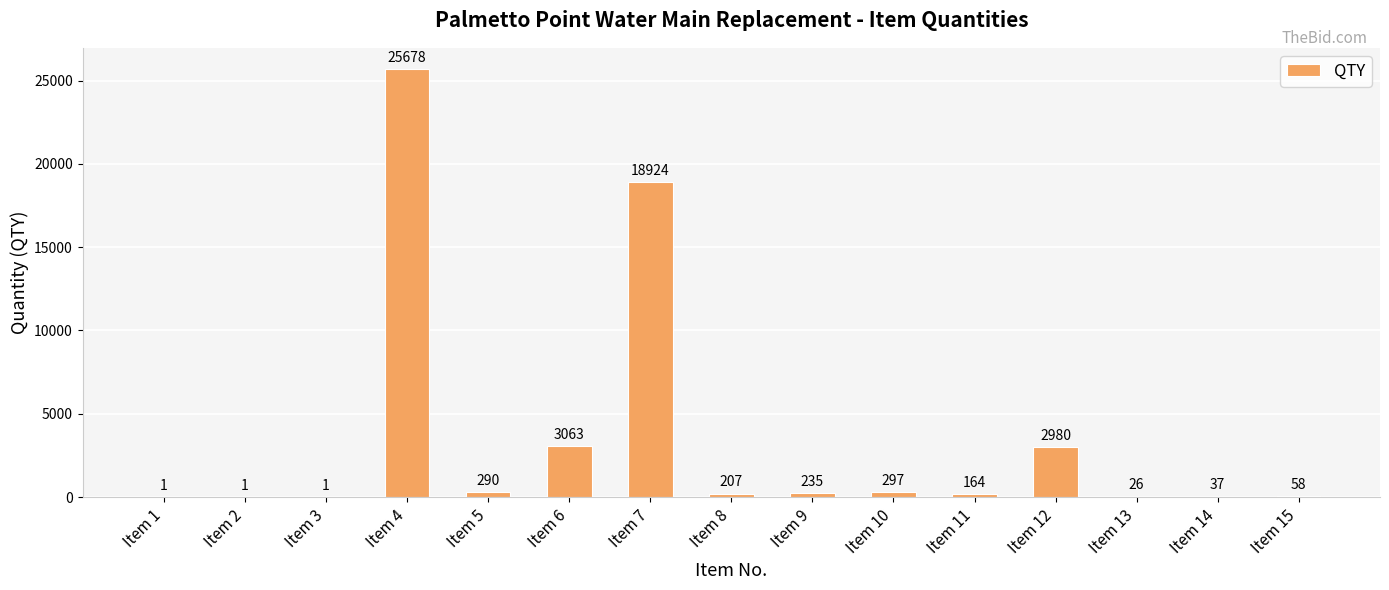

True or false: the data shows 1 at Item 2.

True